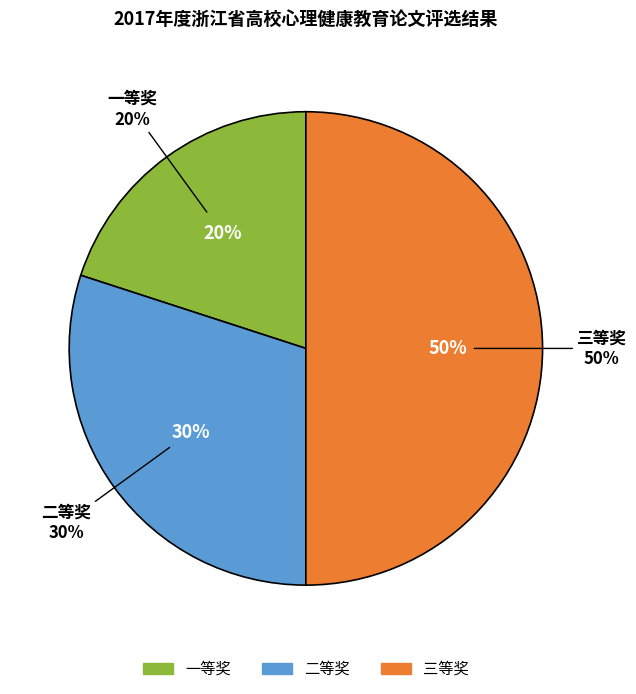

Does 一等奖 represent more than half of the total?

No